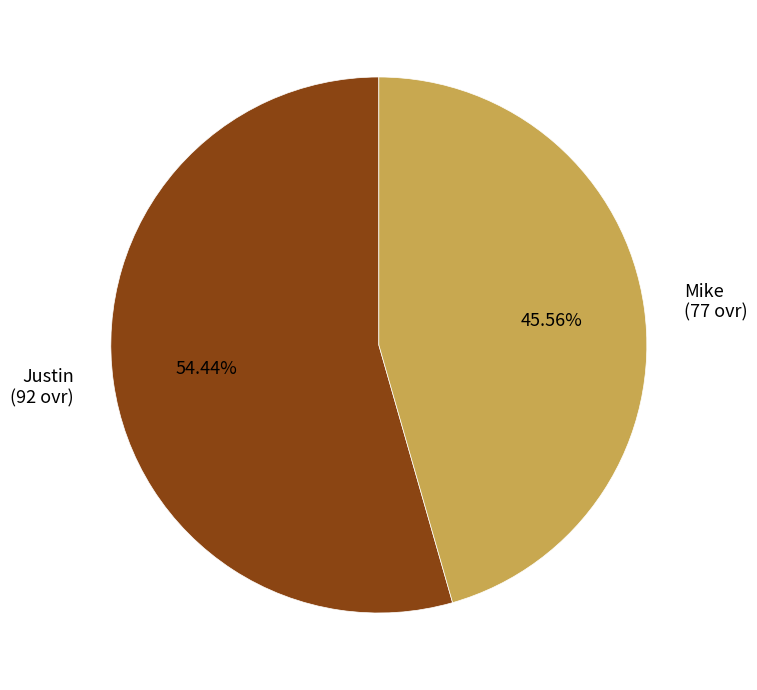

How many slices are in this pie chart?

2